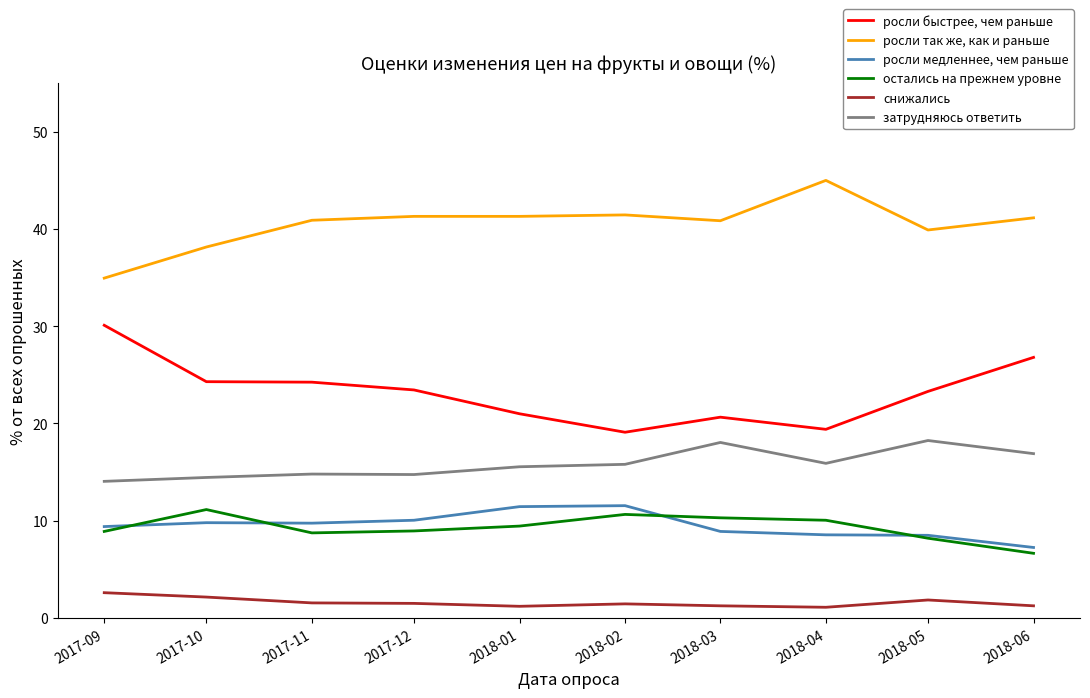

At how many categories does at least one series exceed 29?

10